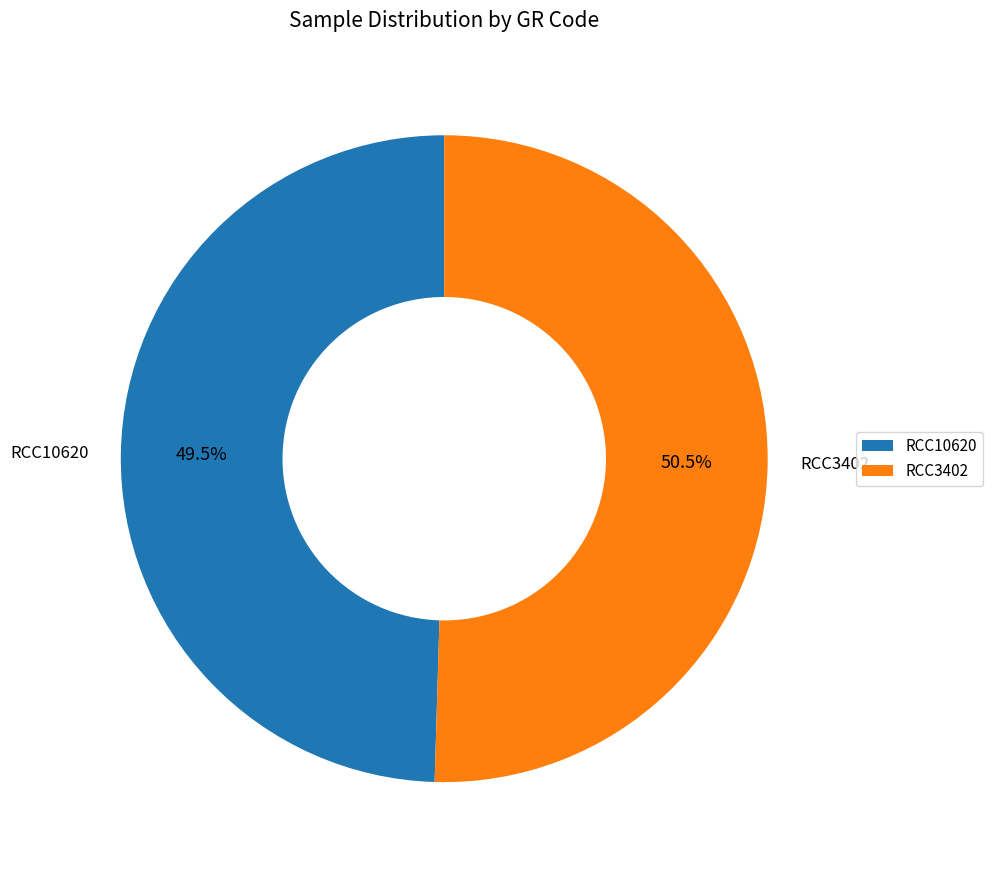

Combined, do RCC3402 and RCC10620 account for over 50%?

Yes